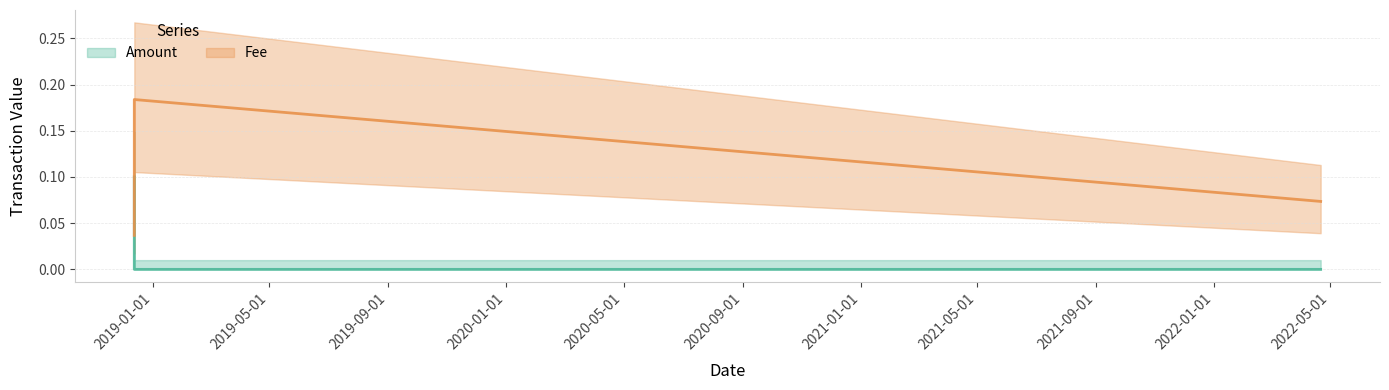

What is the difference between the highest and lowest values at 2018-12-12 12:39:22?

0.1